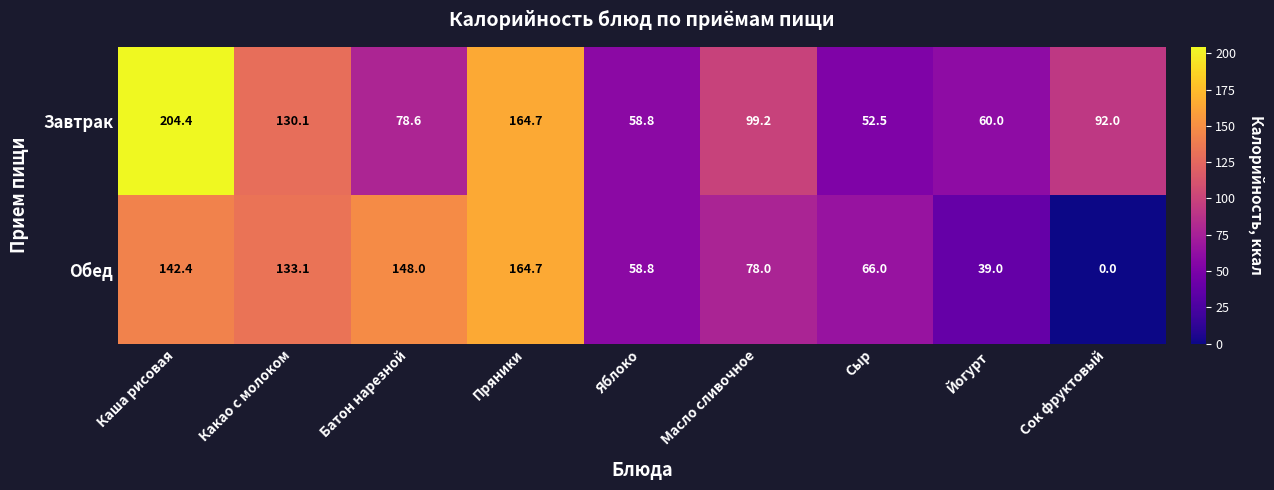

Reading left to right, extract all data points from this chart.

Завтрак: 204.4	130.1	78.6	164.7	58.8	99.2	52.5	60.0	92.0
Обед: 142.4	133.1	148.0	164.7	58.8	78.0	66.0	39.0	0.0